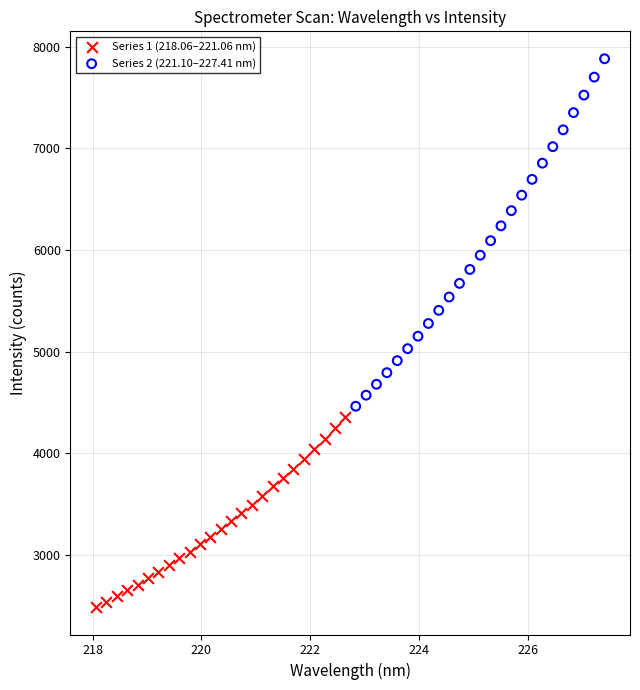

Which series reaches the minimum Y coordinate?

Series 1 (218.06–221.06 nm)